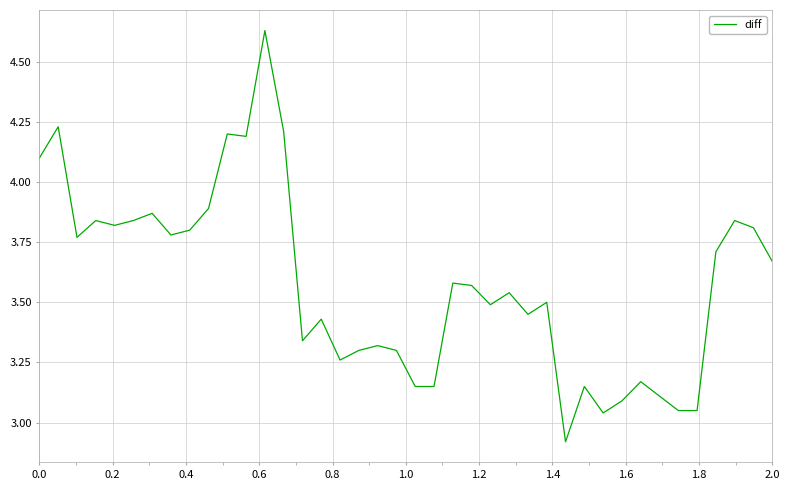

Count the number of data series in this chart.

1